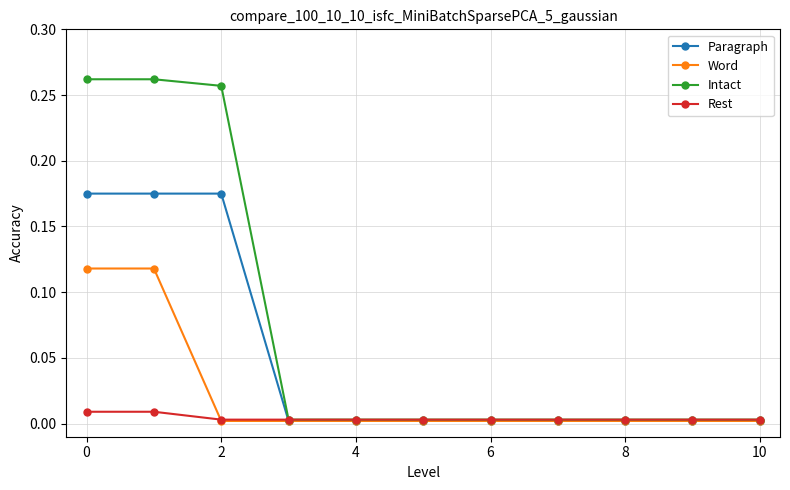

Which series has the largest total across all categories?

Intact